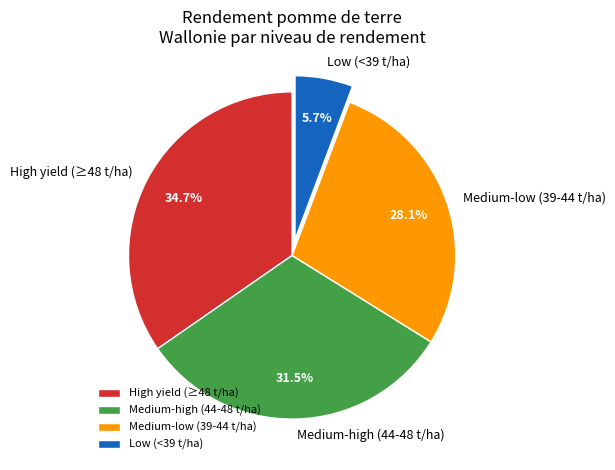

Count the number of slices in the pie.

4